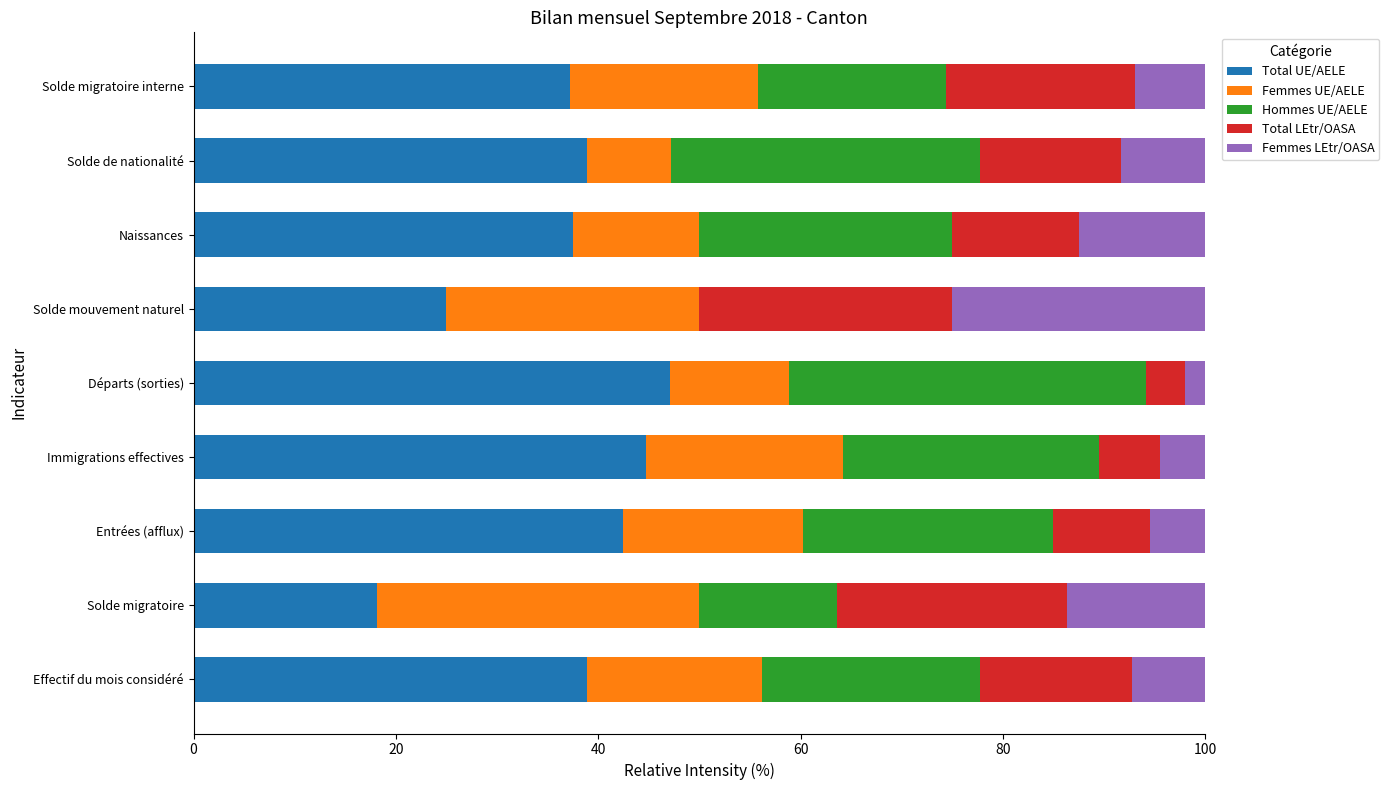

The value of Total UE/AELE at Solde mouvement naturel is 40.5. True or false?

False